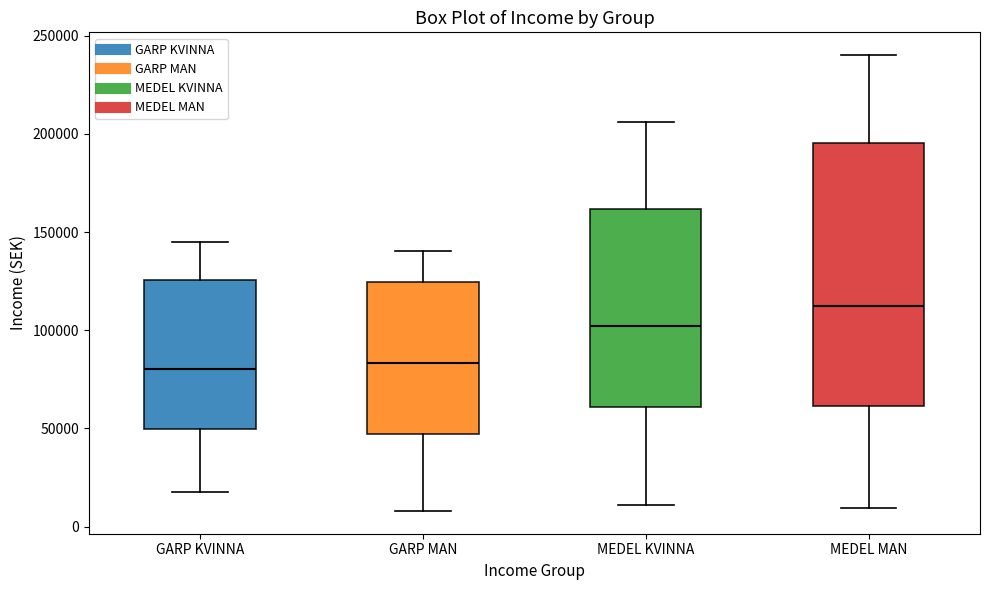

Where does the median line of the box for MEDEL KVINNA sit on the y-axis? The values are not printed on the chart, so give them approximately, as read against the axis.

100000